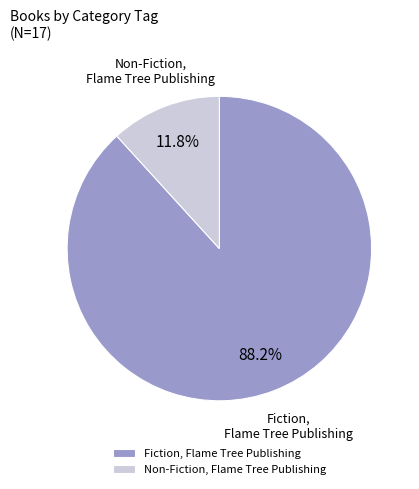

Which category has the biggest portion of the pie?

Fiction, Flame Tree Publishing